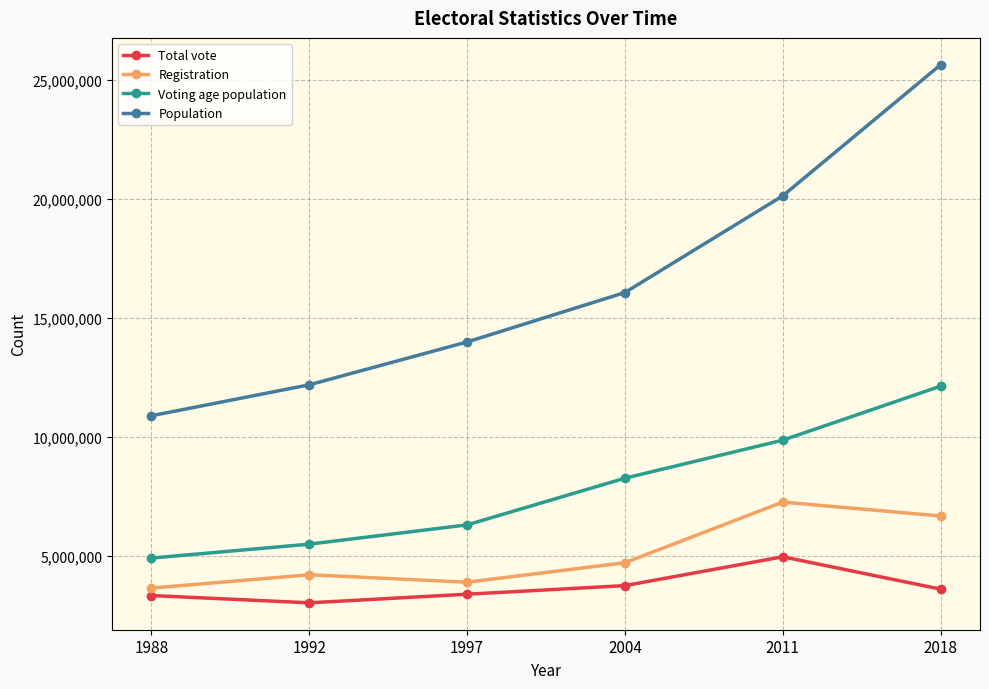

How many series are shown in this chart?

4